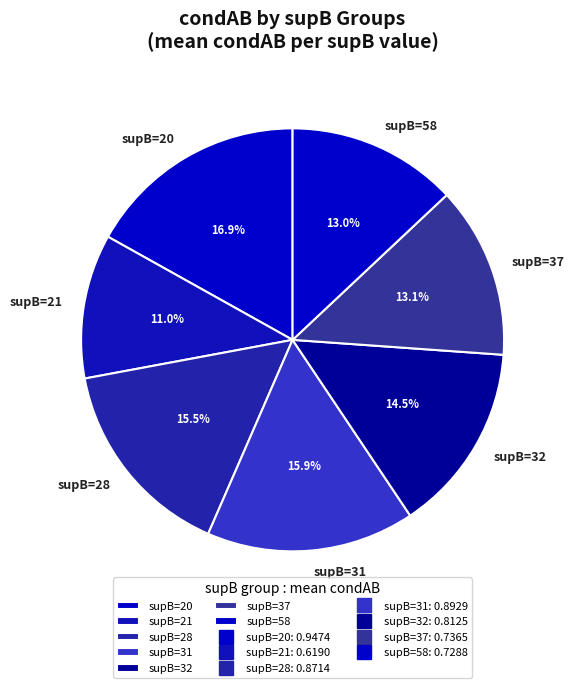

What is the ratio of the value at supB=28 to the value at supB=37?

1.2